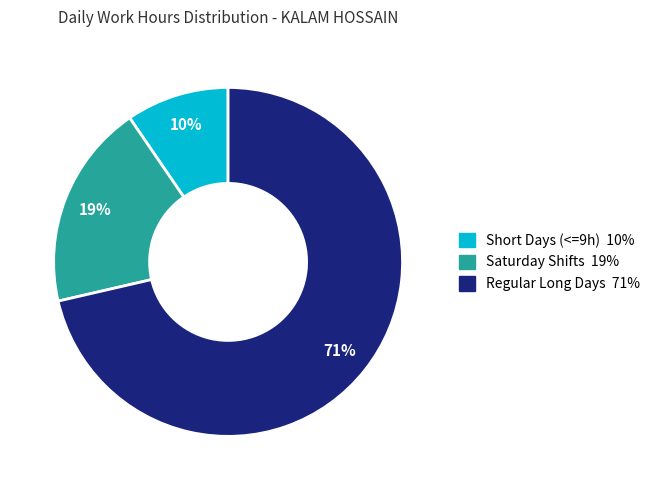

Is there any slice that represents more than half of the pie?

Yes